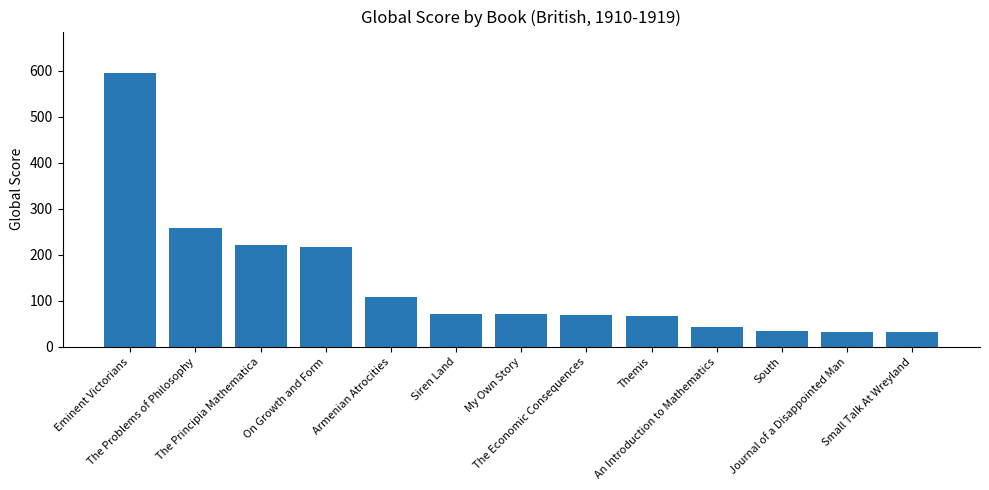

What is the difference between the maximum and minimum values?

563